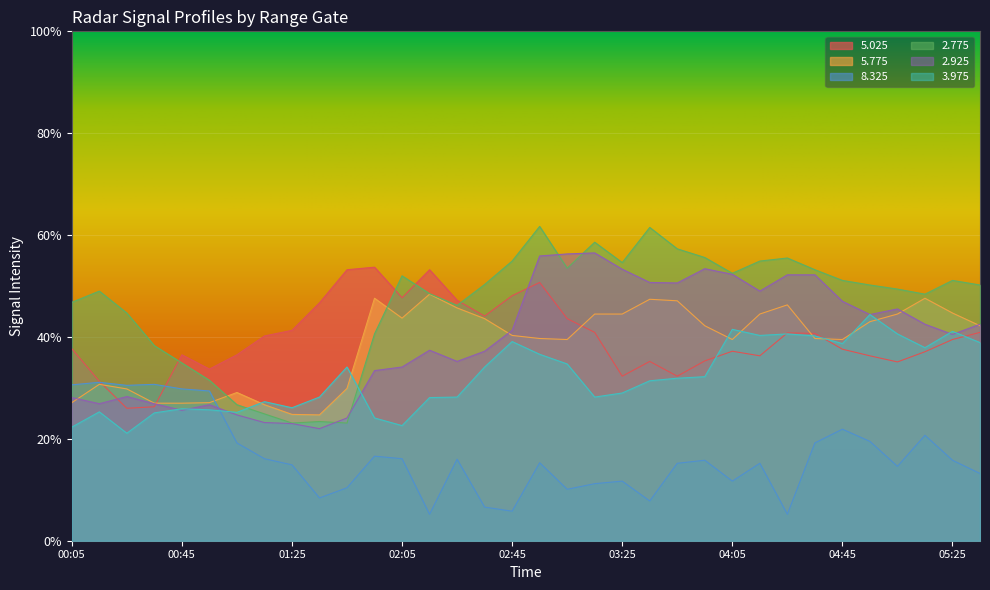

Which series has the largest range (max minus min)?

2.775